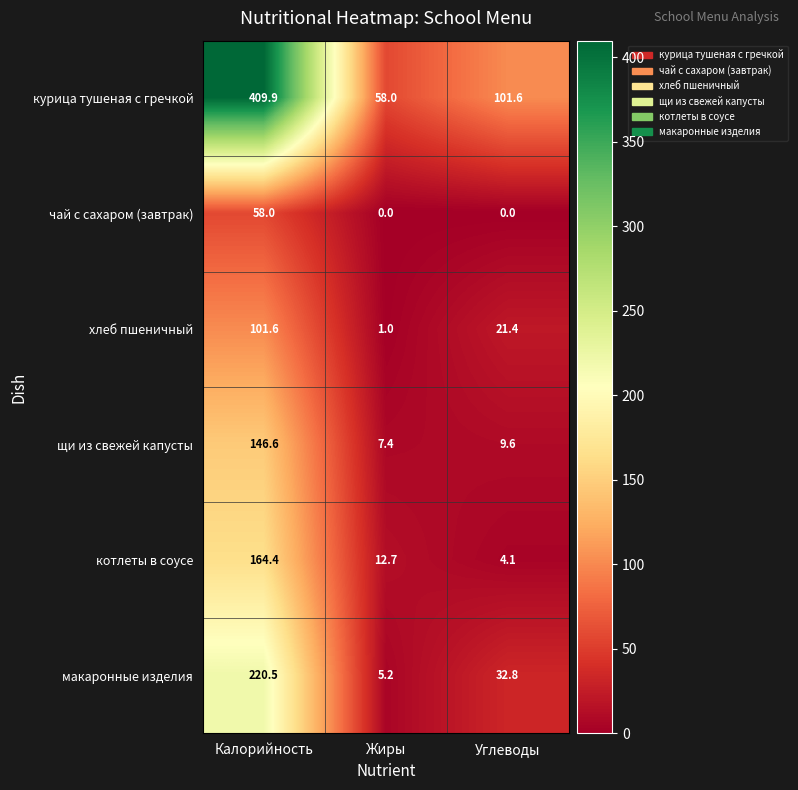

The value of щи из свежей капусты at Калорийность is 146.6. True or false?

True